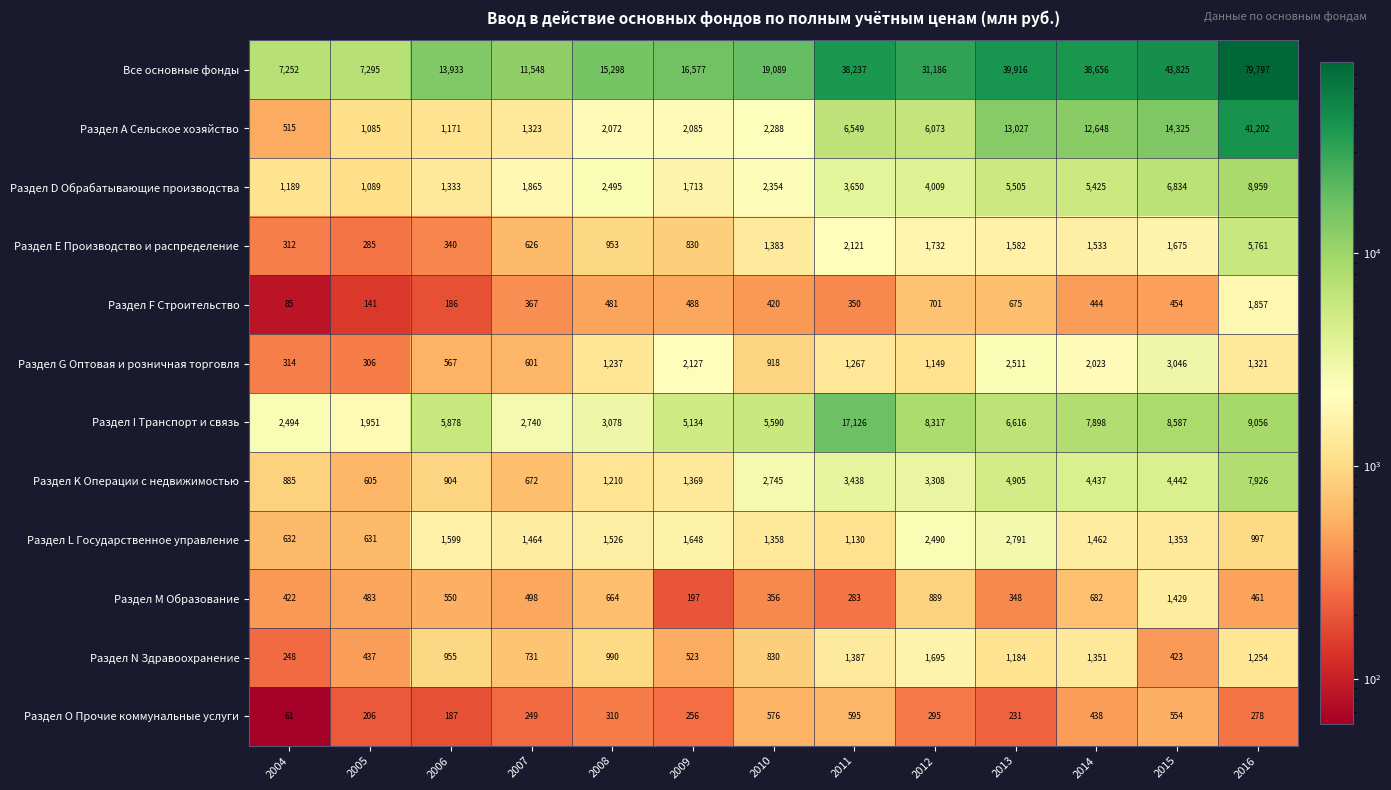

Rank the series at 2012 from lowest to highest value.

Раздел O Прочие коммунальные услуги, Раздел F Строительство, Раздел M Образование, Раздел G Оптовая и розничная торговля, Раздел N Здравоохранение, Раздел Е Производство и распределение, Раздел L Государственное управление, Раздел K Операции с недвижимостью, Раздел D Обрабатывающие производства, Раздел А Сельское хозяйство, Раздел I Транспорт и связь, Все основные фонды